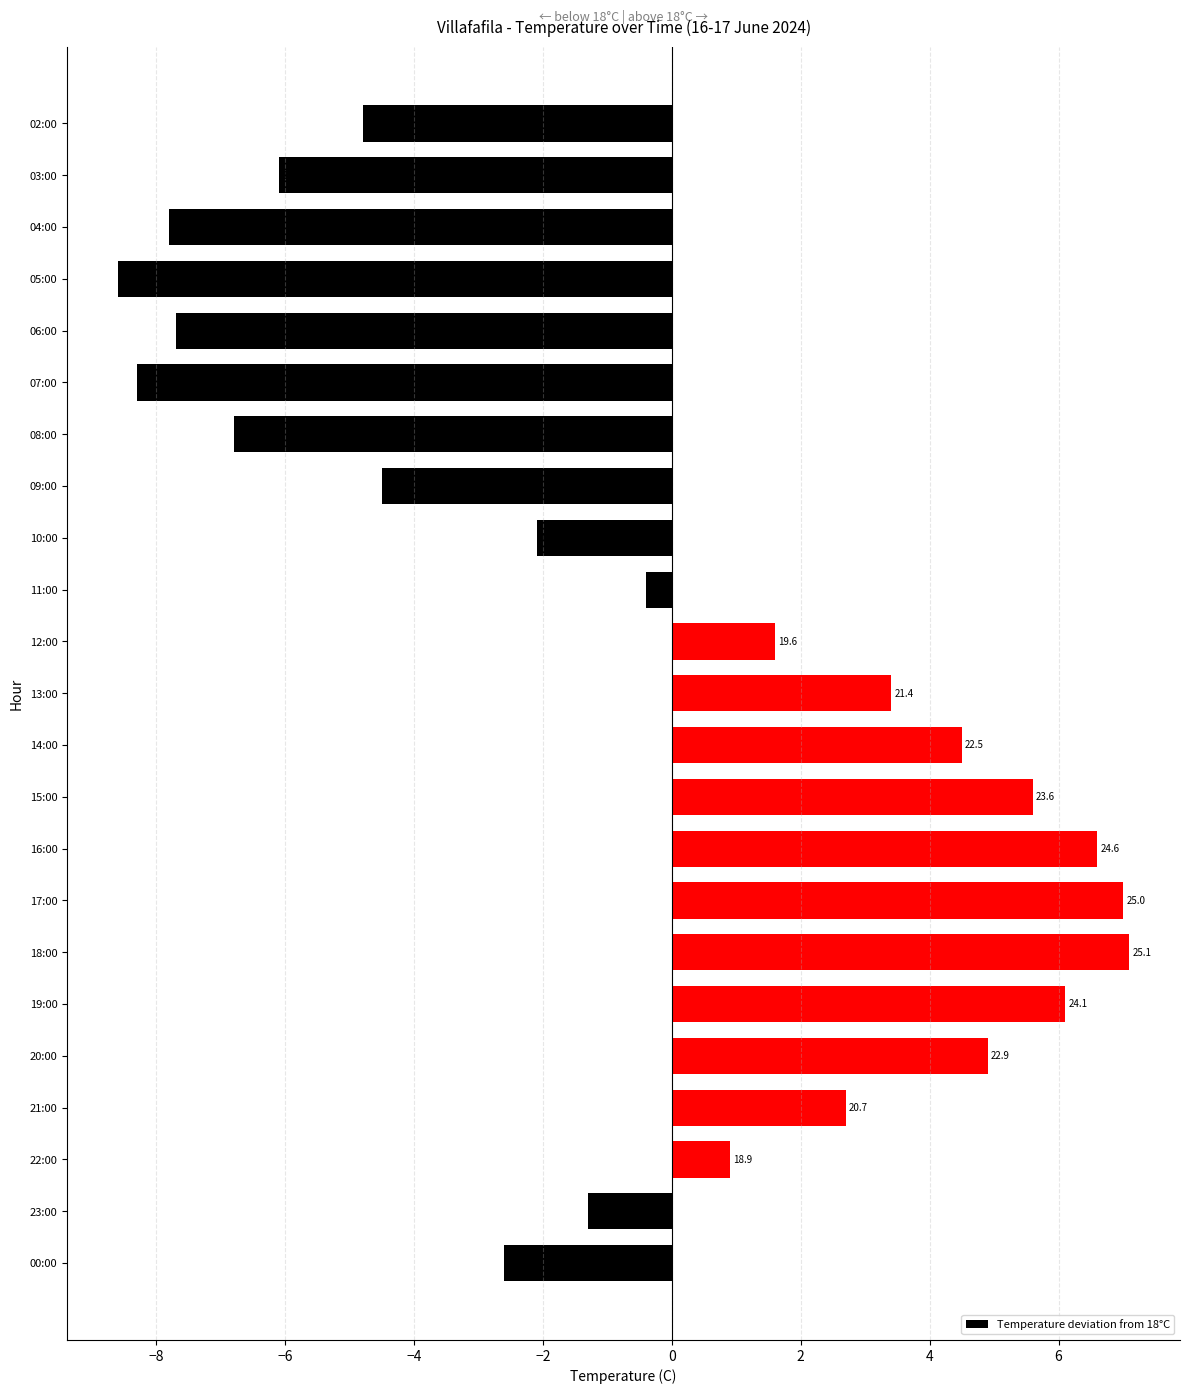

How many bars are there in total?

23